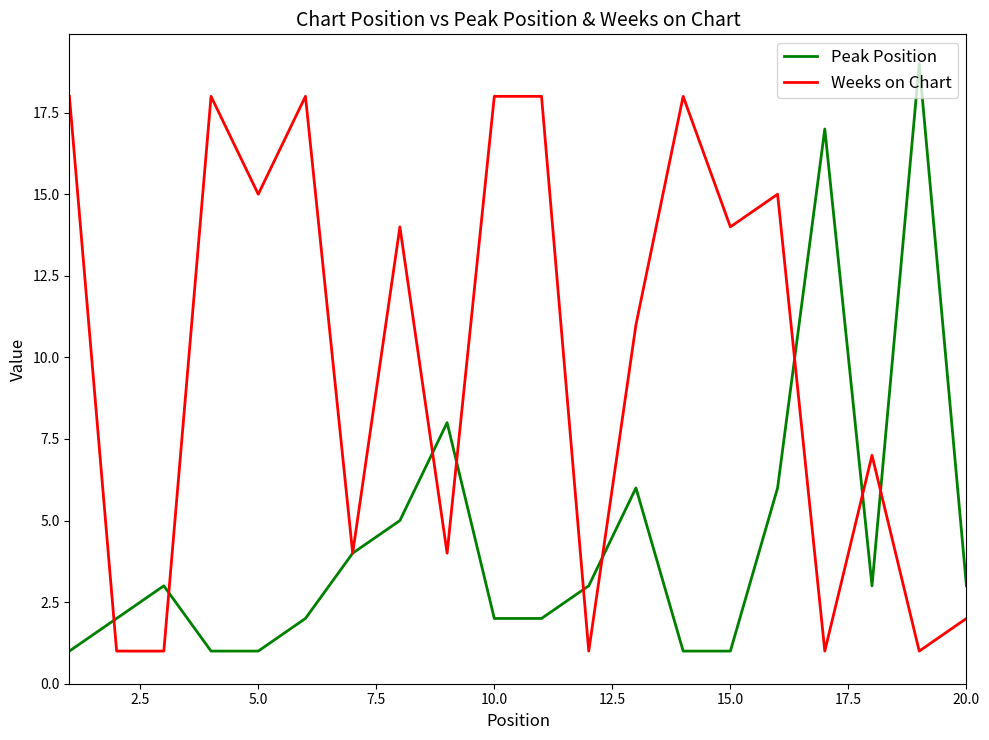

Which series has the largest total across all categories?

Weeks on Chart